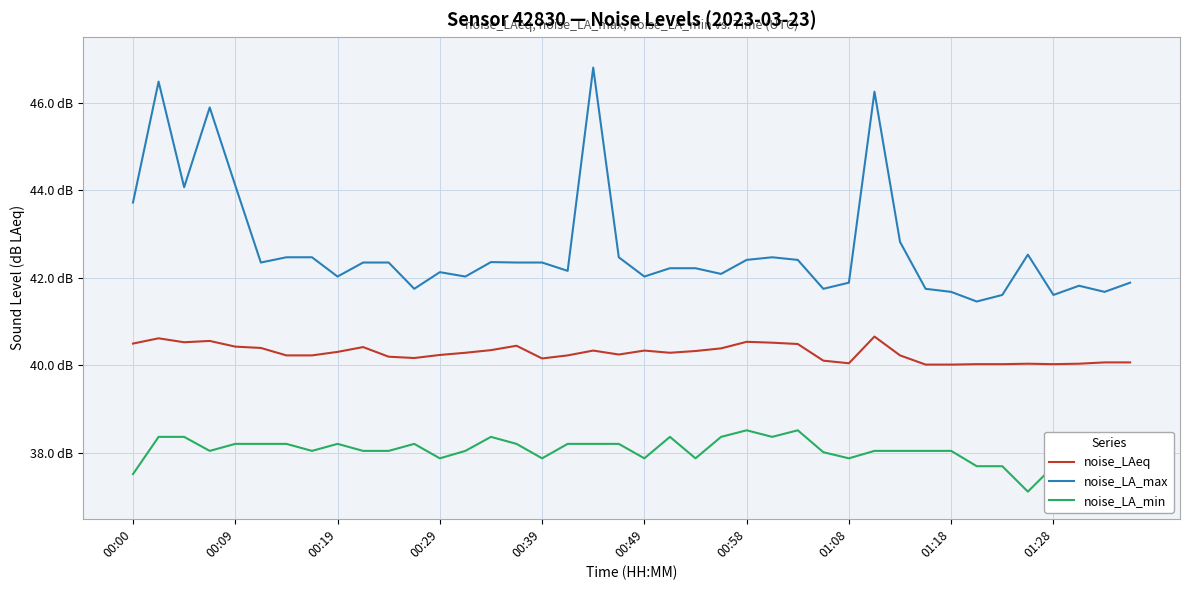

What is the lowest value of the noise_LA_min series?

37.1